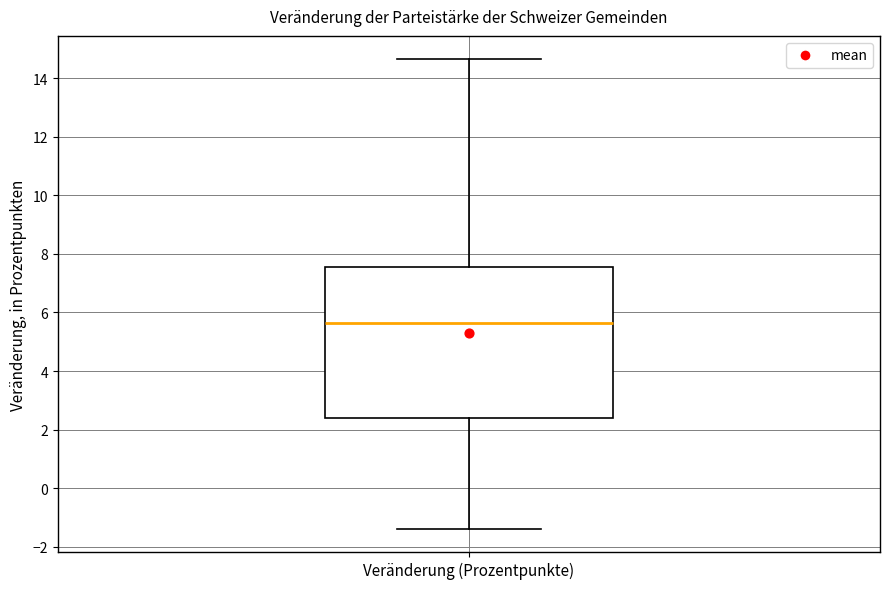

Where does the median line of the box for Veränderung (Prozentpunkte) sit on the y-axis? The values are not printed on the chart, so give them approximately, as read against the axis.

5.6